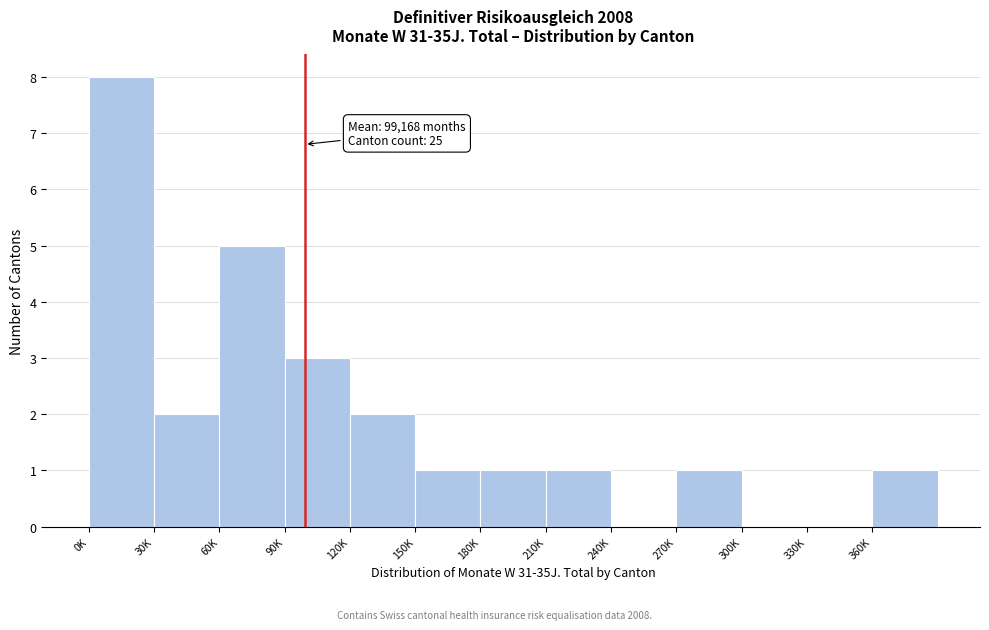

Reading right to left, what are all the values shown in this chart?

360K=1	330K=0	300K=0	270K=1	240K=0	210K=1	180K=1	150K=1	120K=2	90K=3	60K=5	30K=2	0K=8